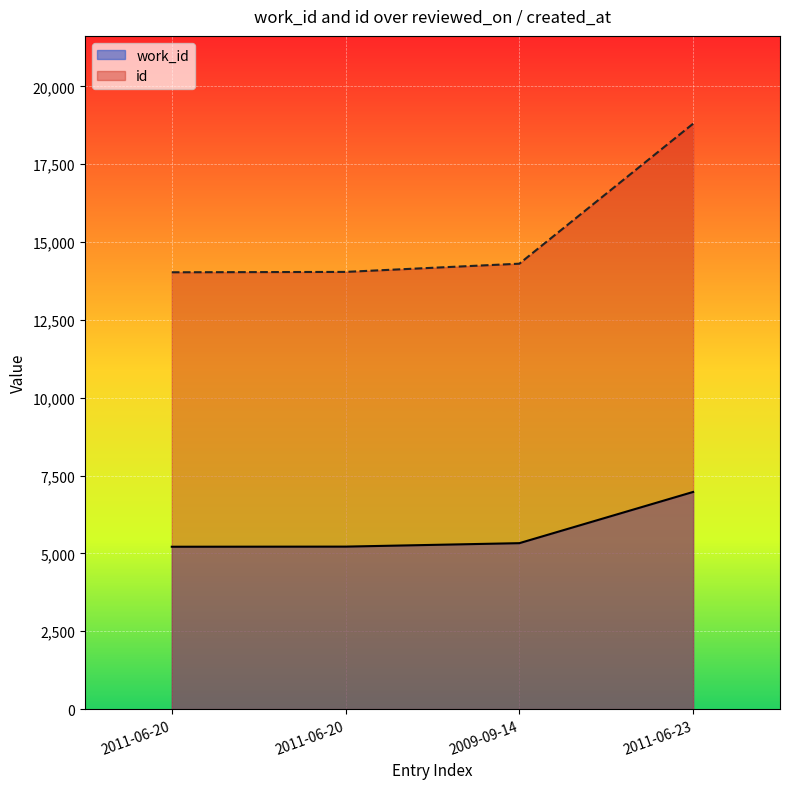

Is the value of id at 2011-06-23 greater than the value of work_id at 2009-09-14?

Yes